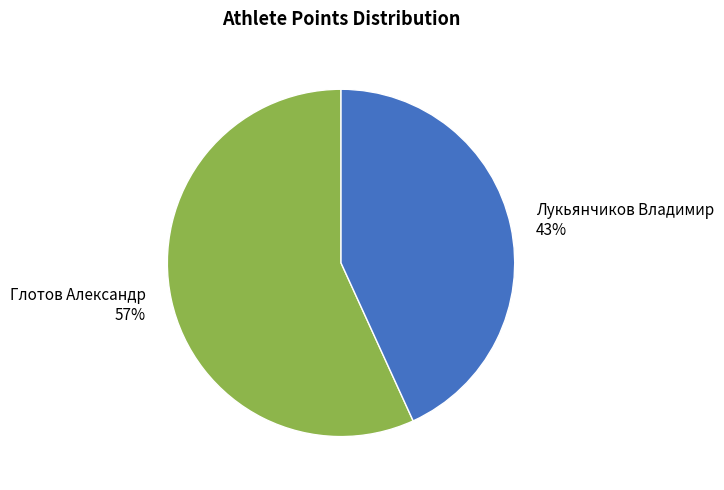

Is there a majority slice in this chart?

Yes